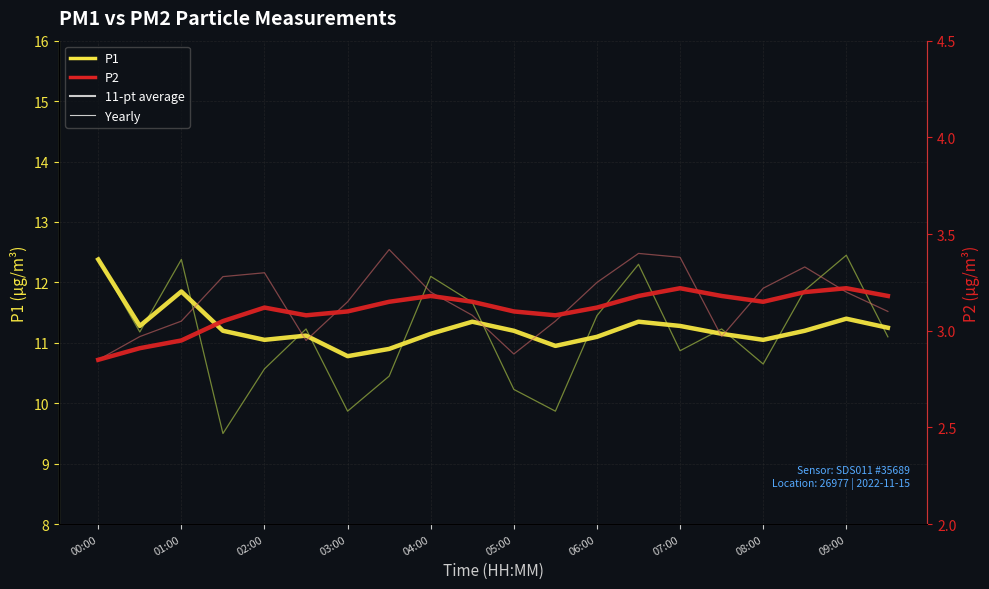

Does the chart display data point markers on the line(s)?

No